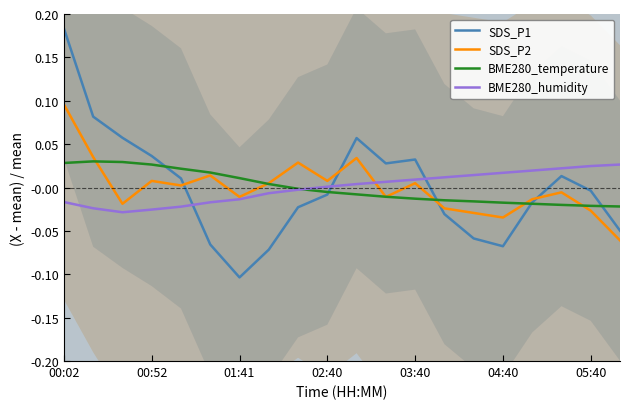

At which category is the sum across all series the highest?

00:02